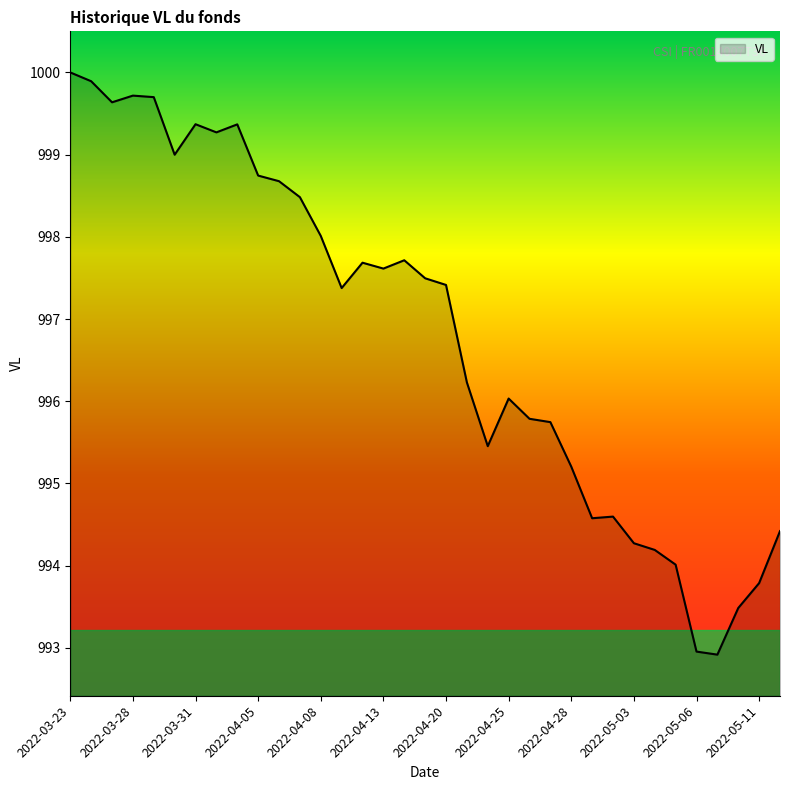

What is the difference between the maximum and minimum values?

7.1